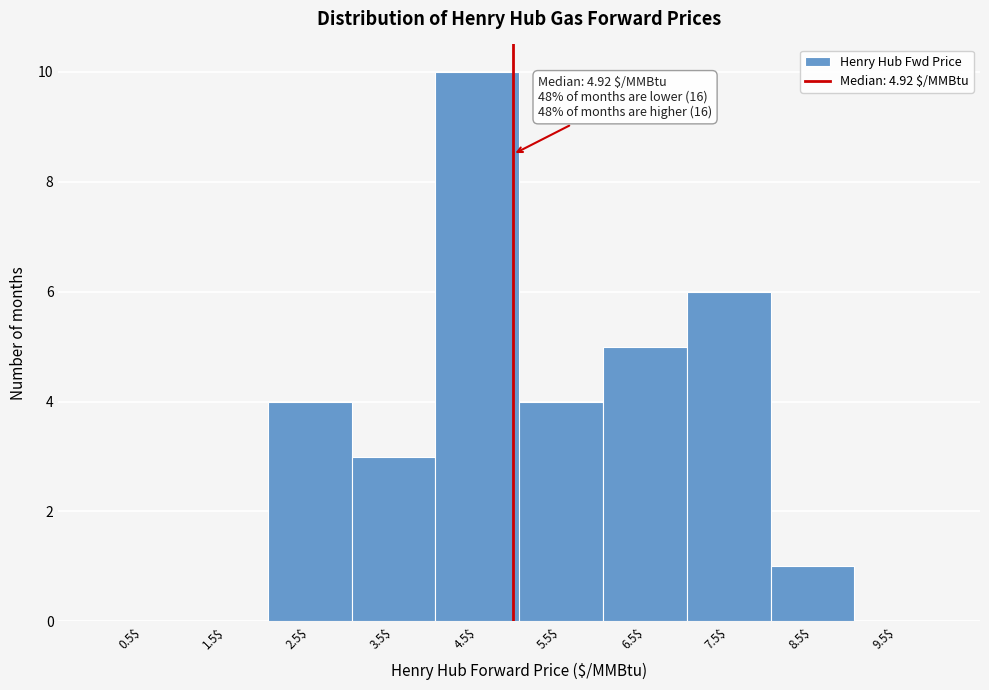

Over which range of the x-axis is the bar tallest?

4 to 5